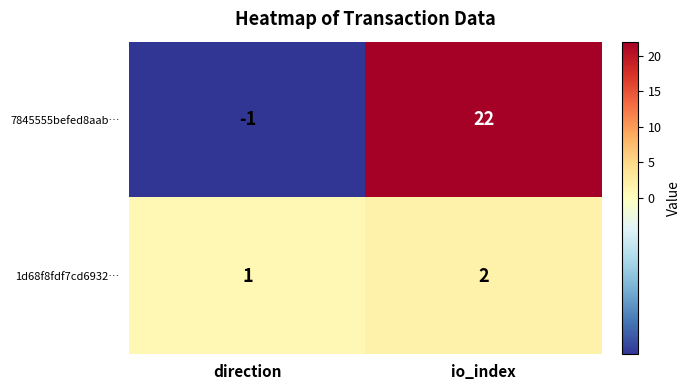

Which label corresponds to the smallest value in the chart?

direction